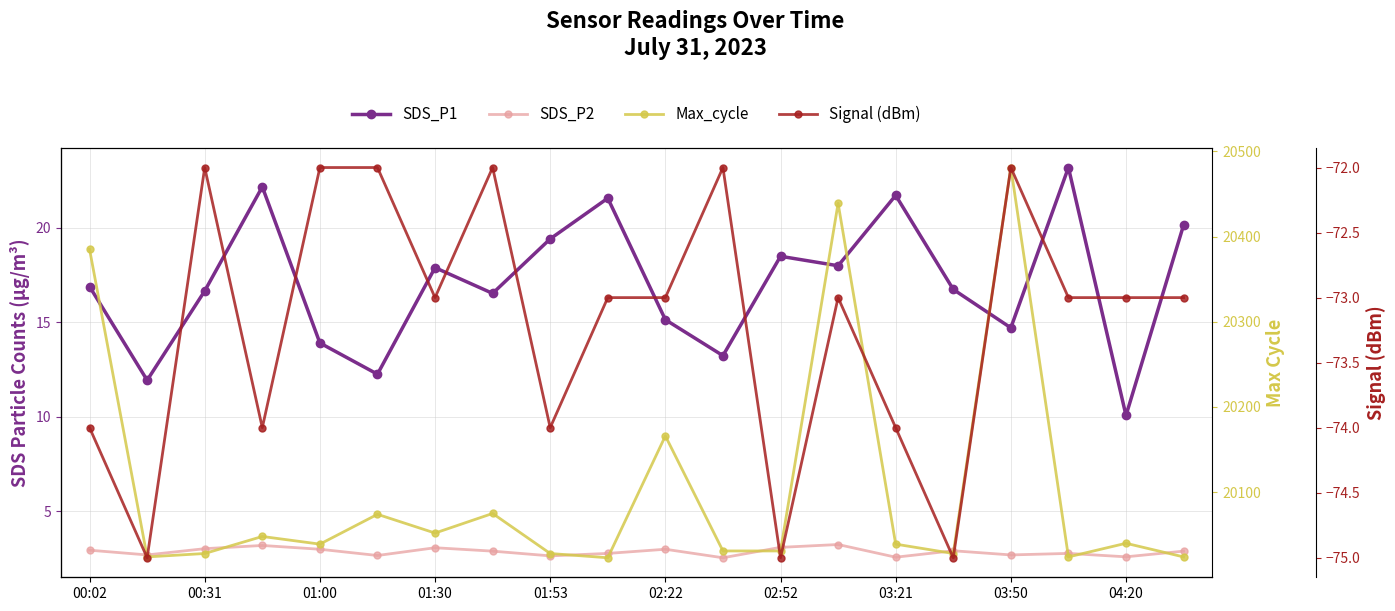

How many interior local peaks does the Signal (dBm) series have?

5